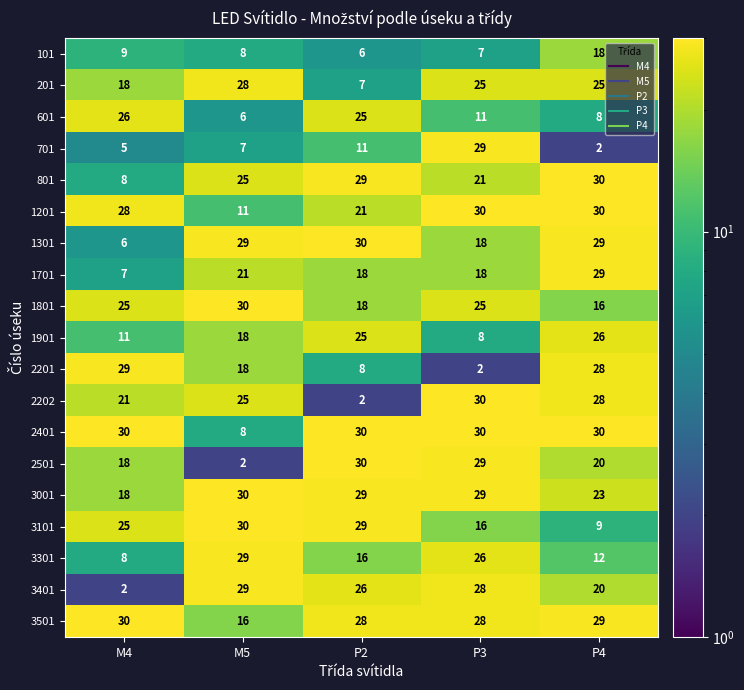

What is the sum of the 2501 values at P2 and M4?

48